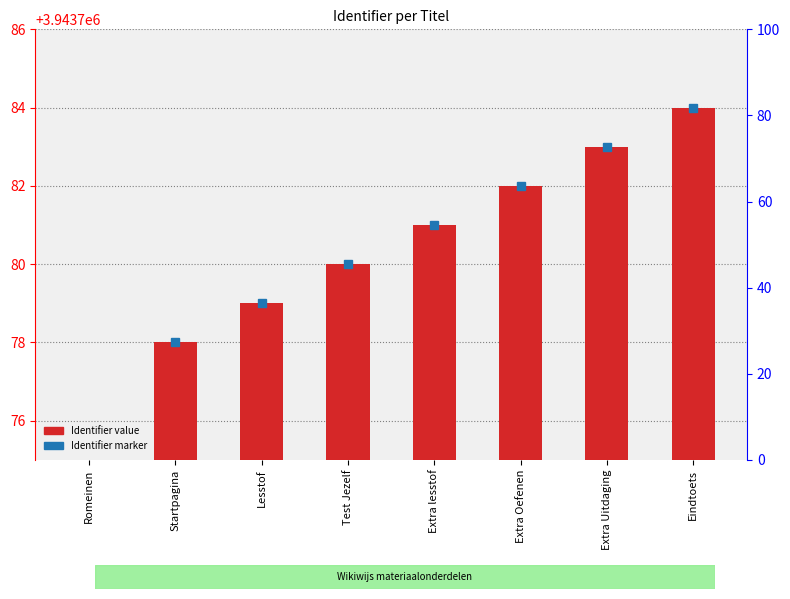

Reading right to left, what are all the values shown in this chart?

3943784	3943783	3943782	3943781	3943780	3943779	3943778	0